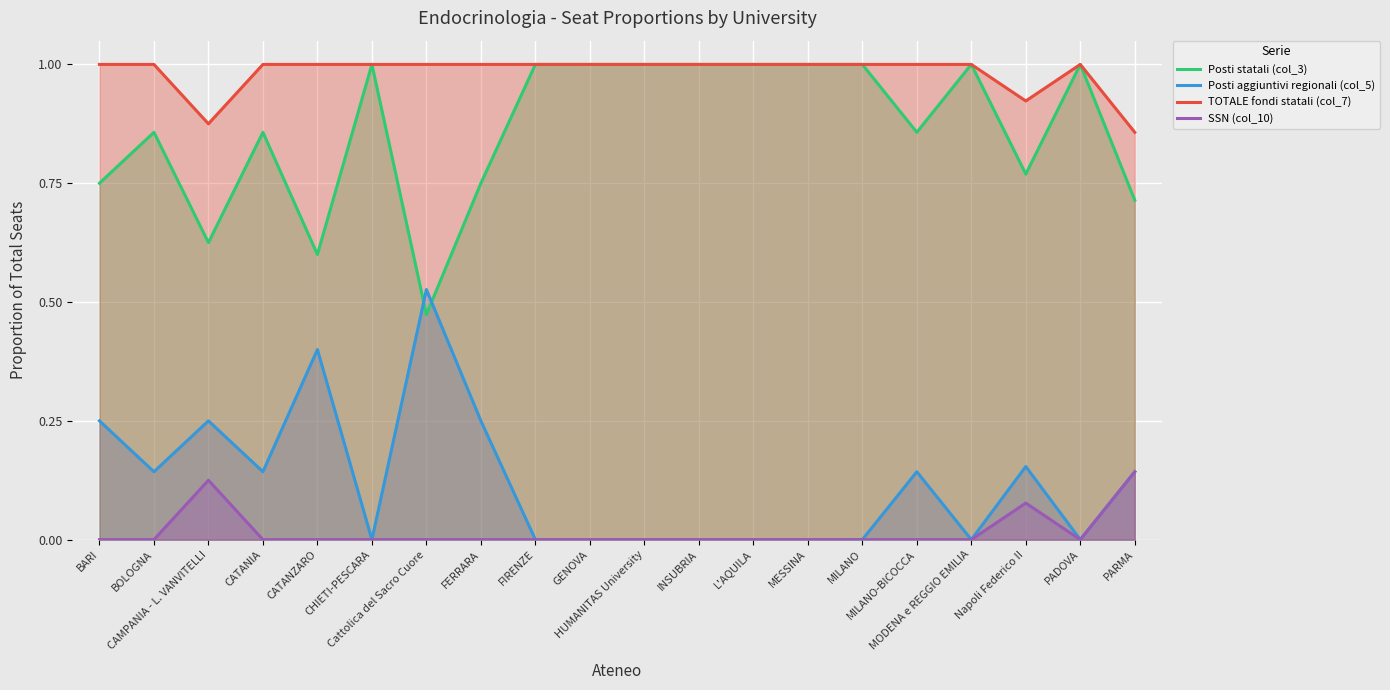

At which category does the chart reach its peak across all series?

CHIETI-PESCARA